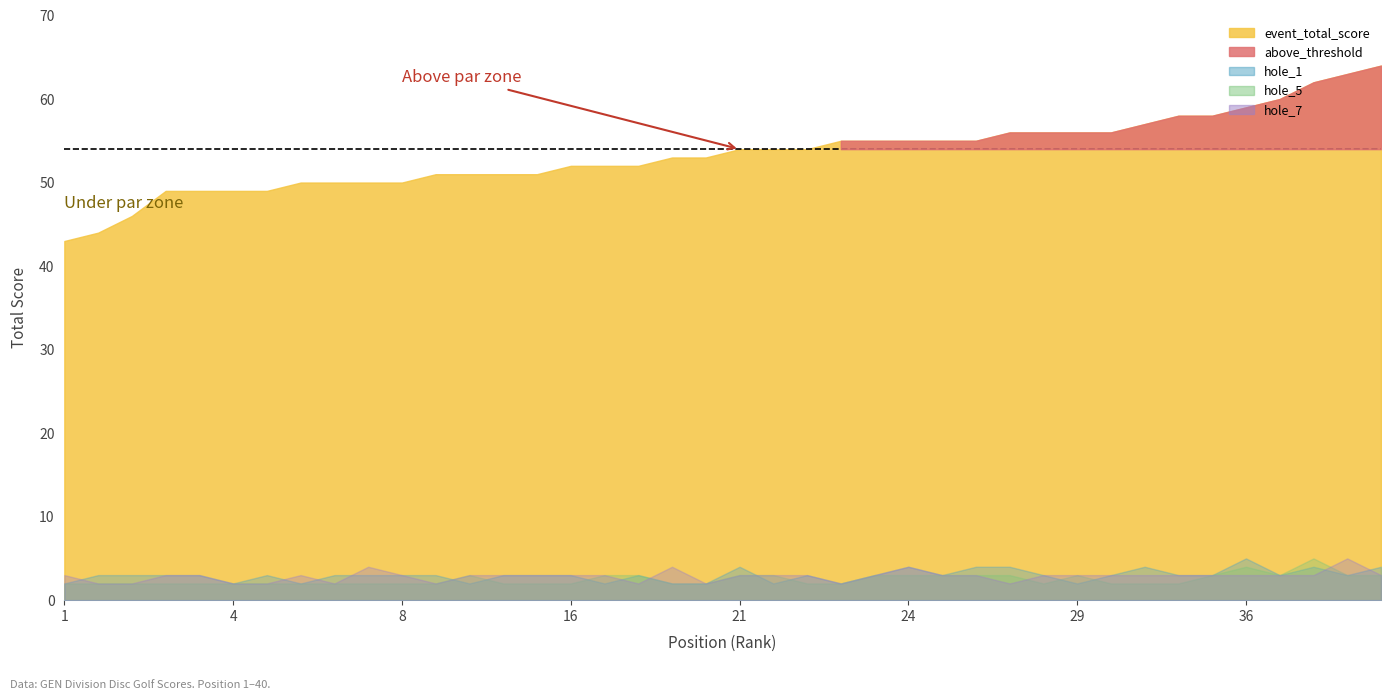

How many hole_1 values are between 3 and 4?

29